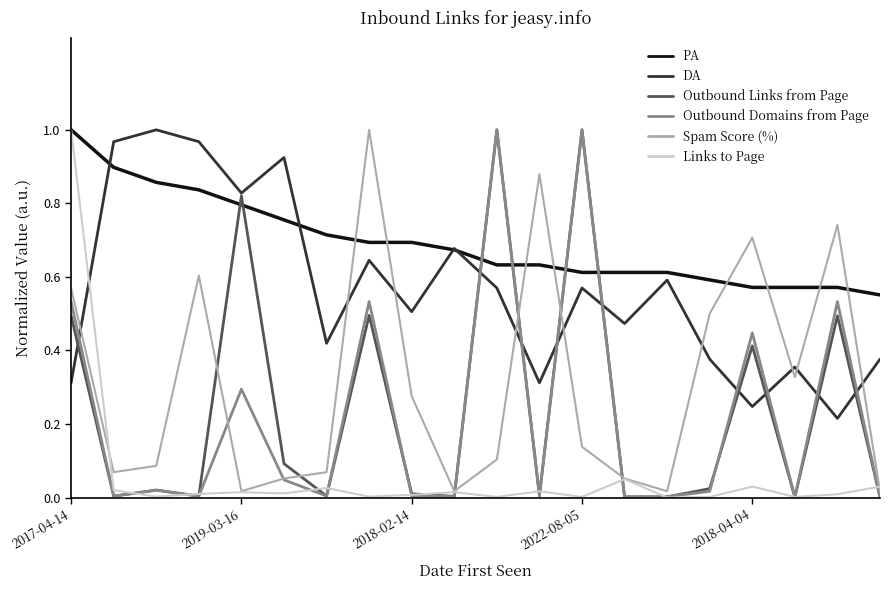

Which series has the largest total across all categories?

PA